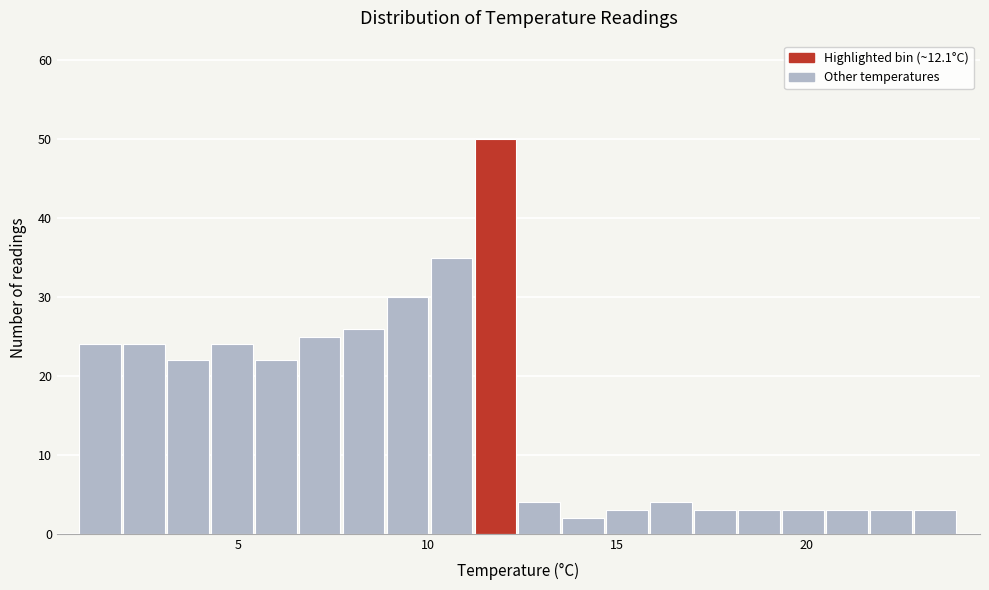

Read against the x-axis, roughly where is the centre of the tallest bar?

12.0